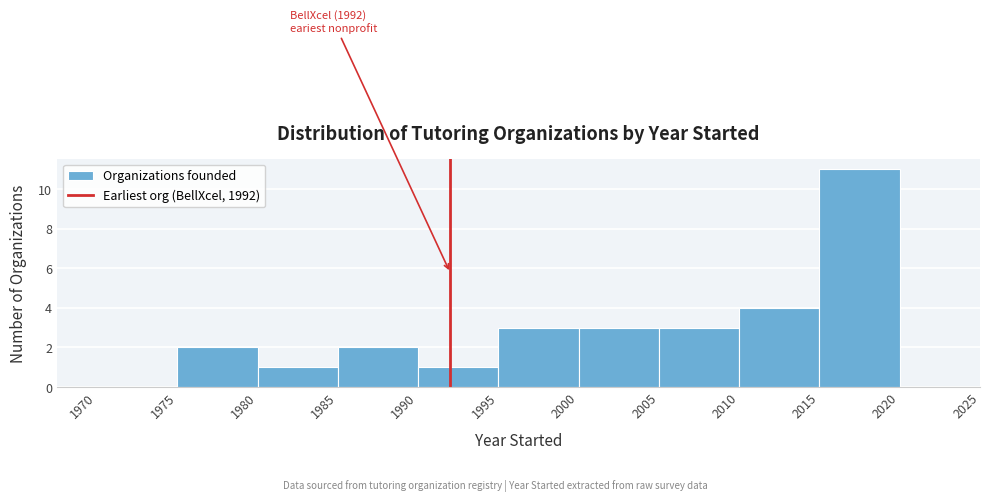

Over which range of the x-axis is the bar tallest?

2015 to 2020